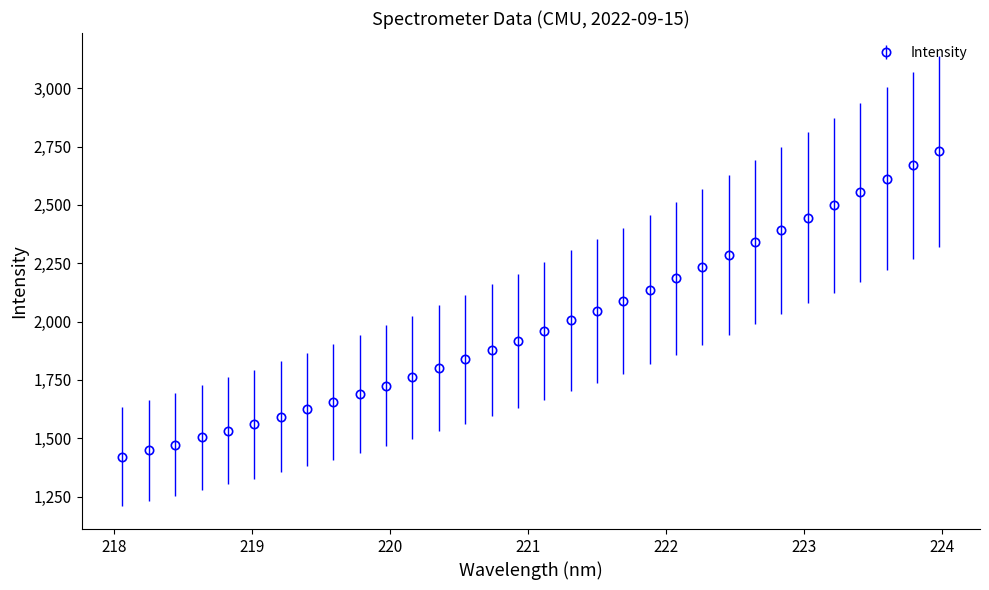

What is the value of the 3rd point from the left?

1473.0